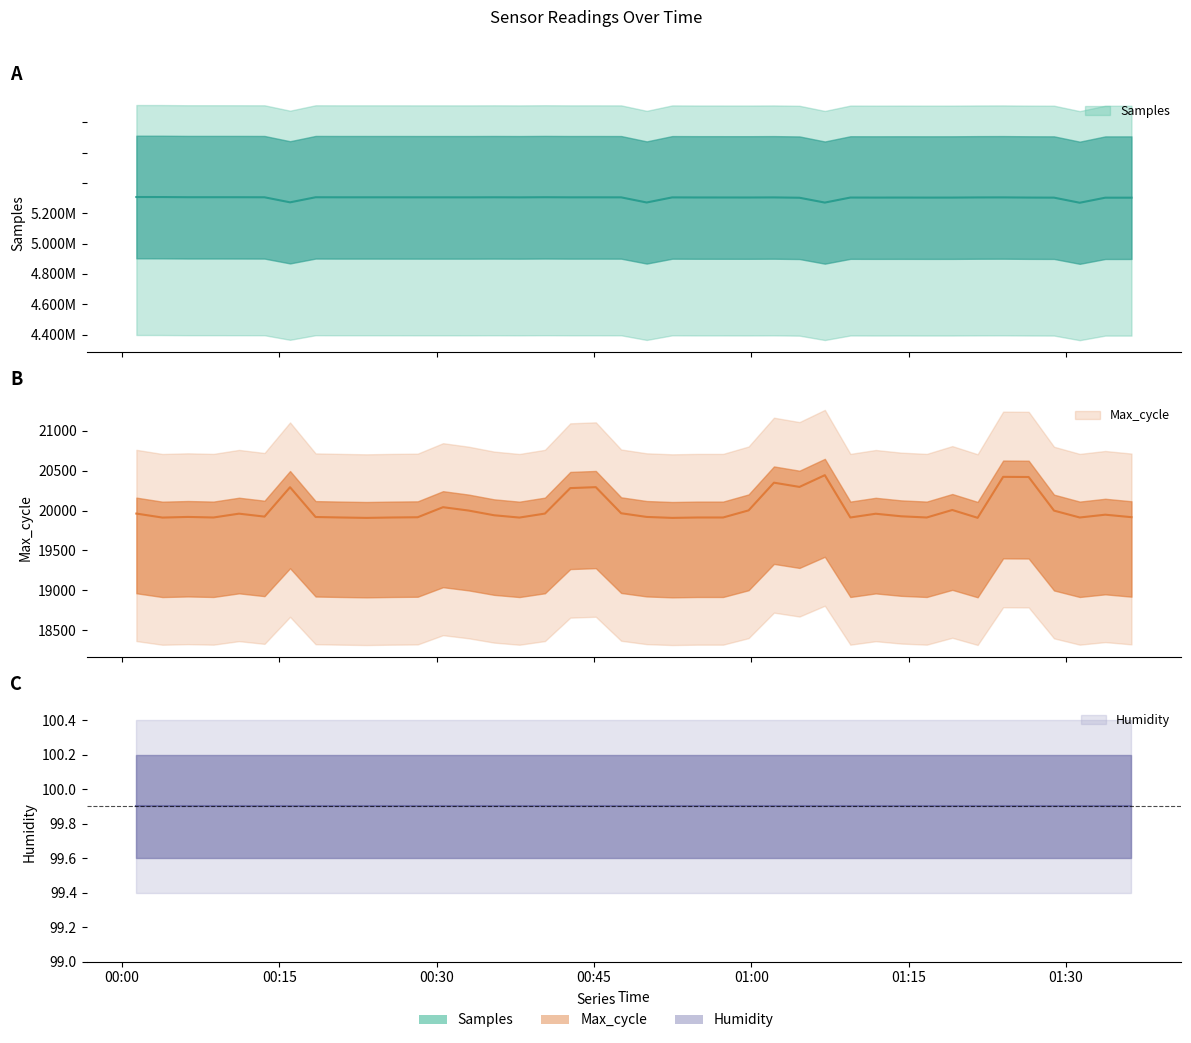

True or false: Samples and Max_cycle cross at least once.

False